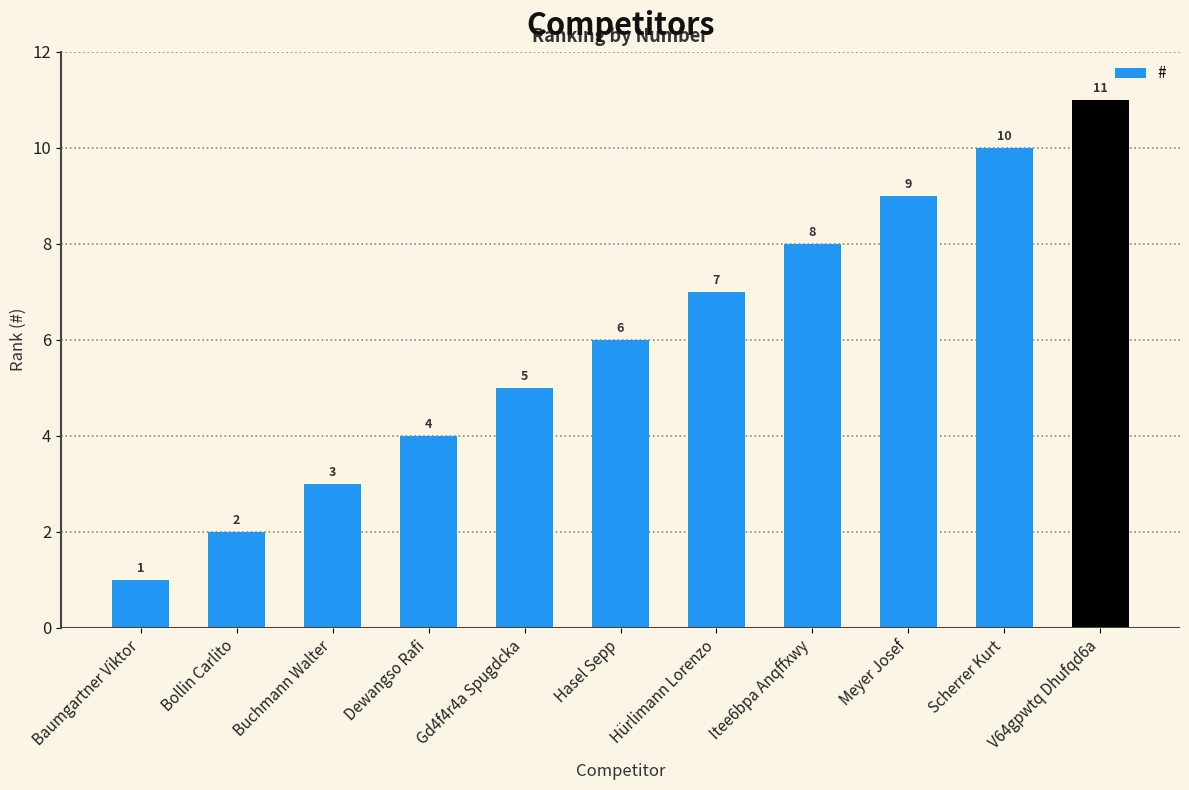

How many series are shown in this chart?

1